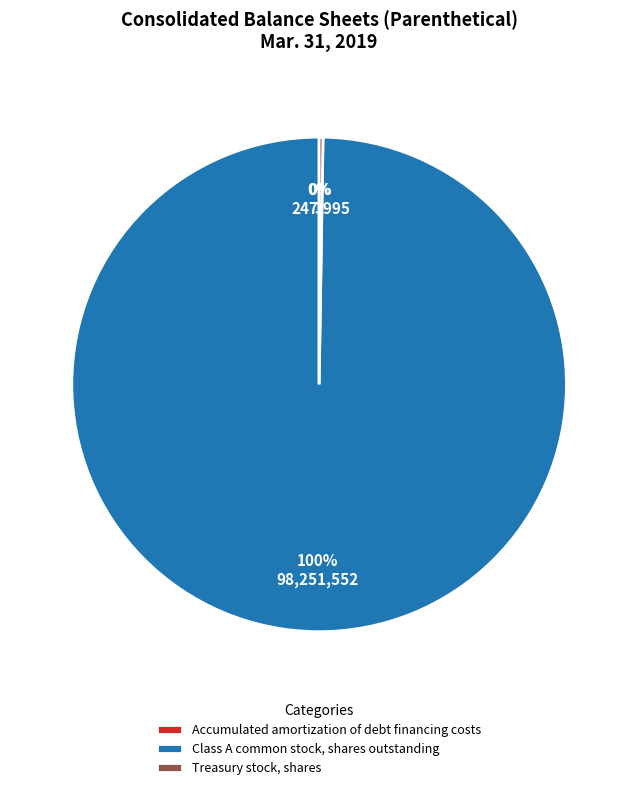

Is it true that Class A common stock, shares outstanding is 100% of the pie?

True